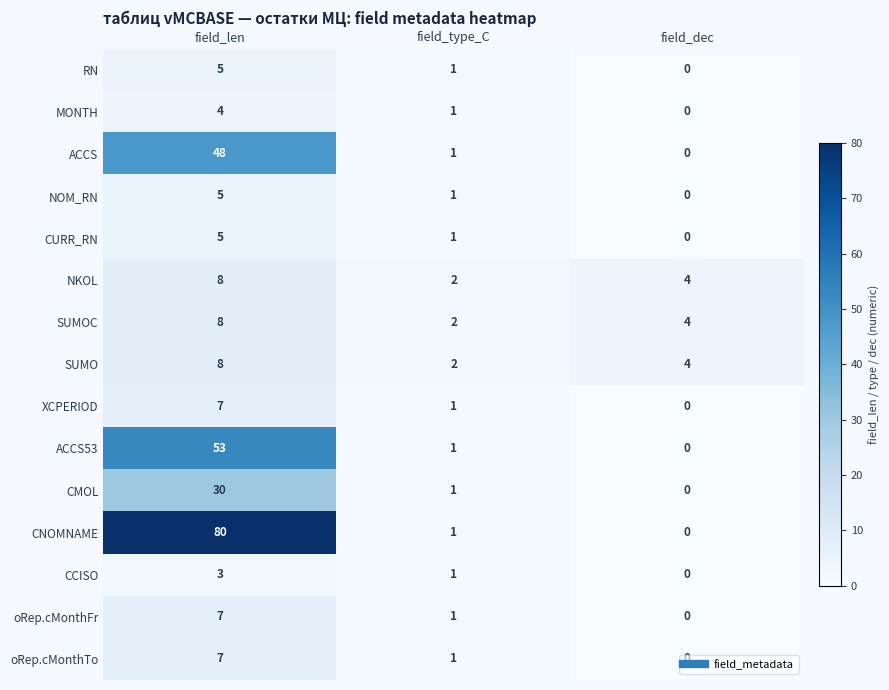

How many data points does each series have?

3